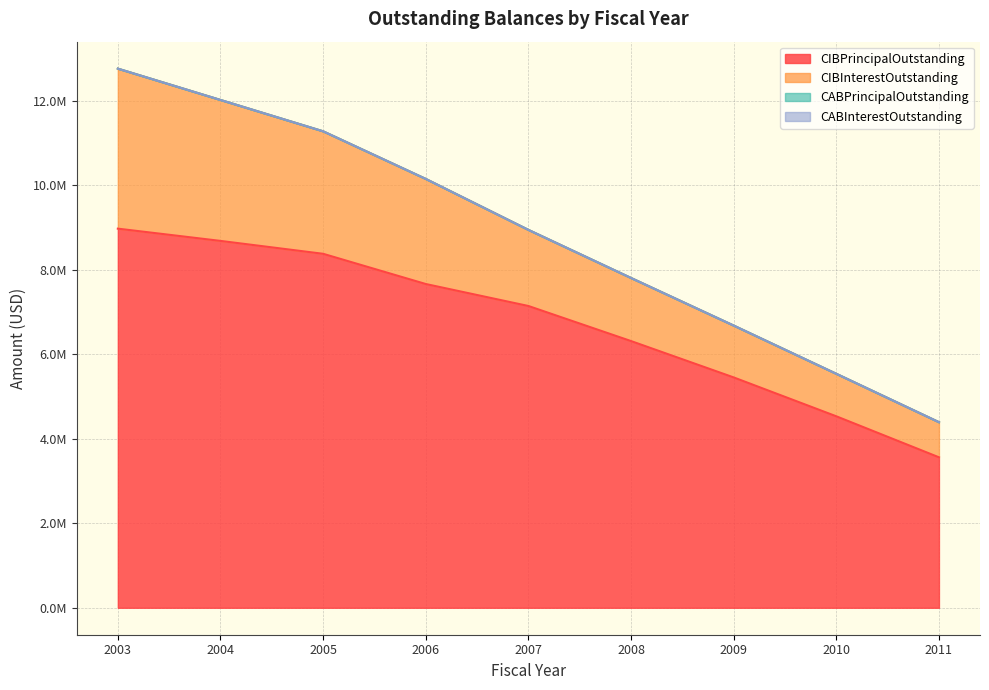

Which series has the largest range (max minus min)?

CIBPrincipalOutstanding